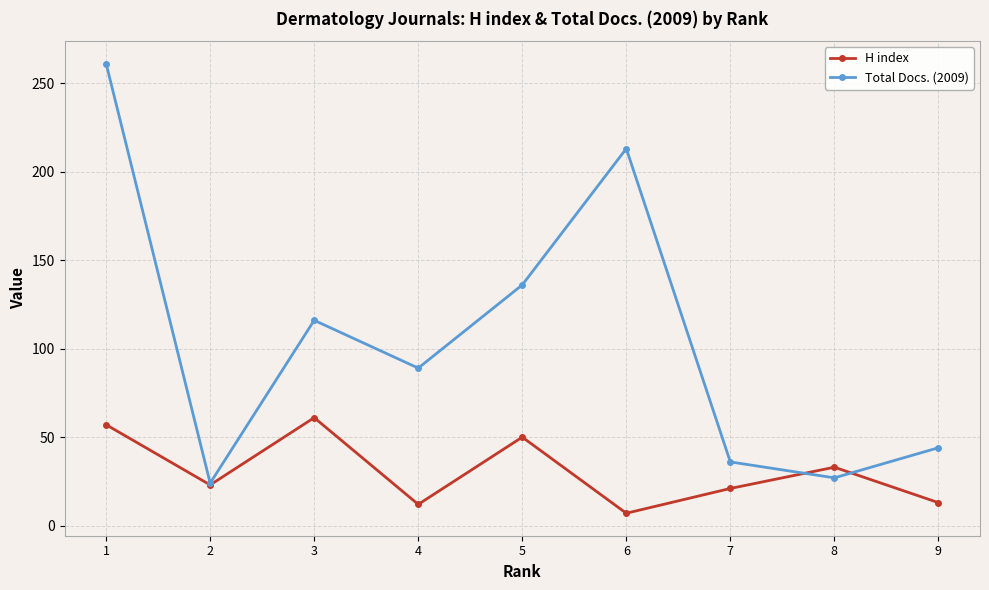

At which label does H index first exceed 23?

1